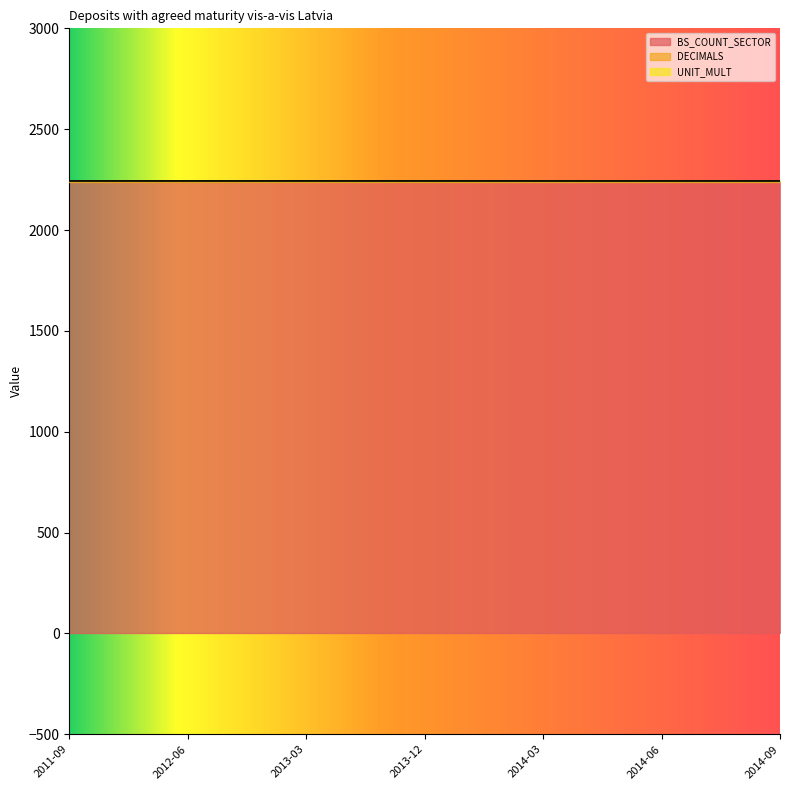

Is the value of BS_COUNT_SECTOR at 2013-09 greater than the value of UNIT_MULT at 2012-09?

Yes